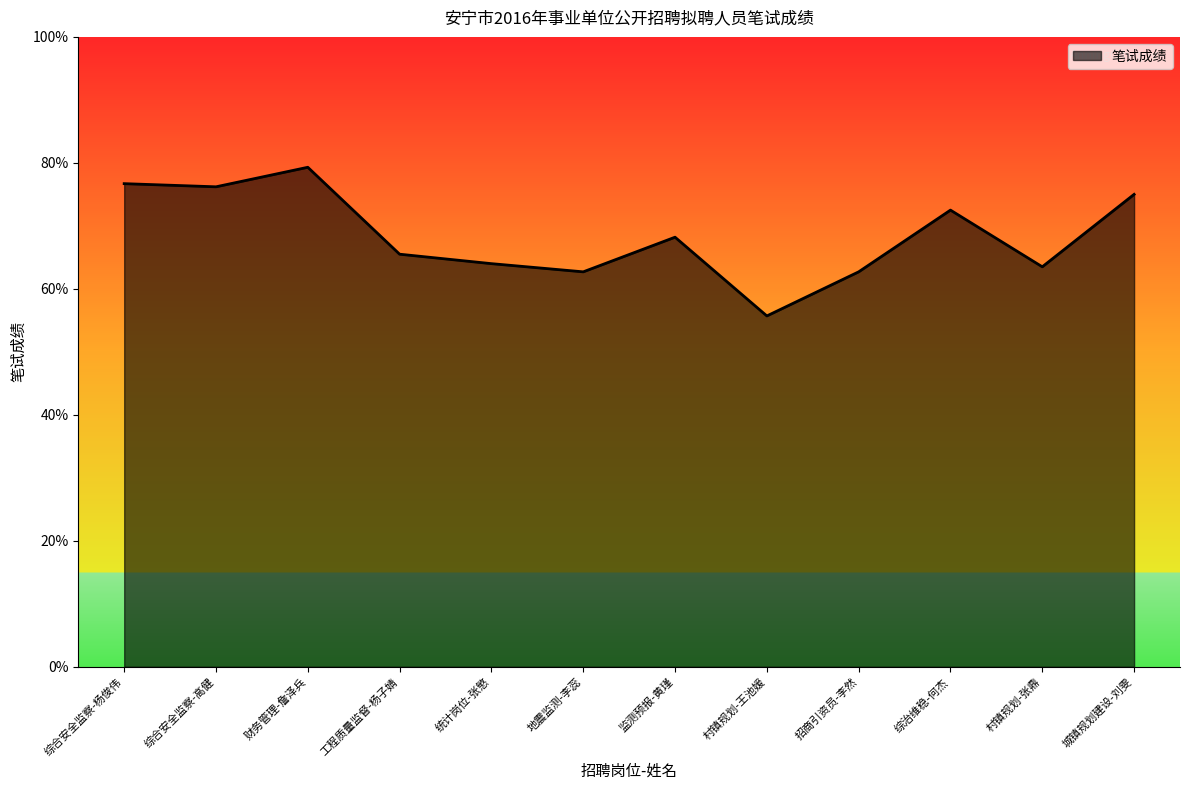

Reading left to right, list all the values displayed in this chart.

综合安全监察-杨俊伟=76.7	综合安全监察-高健=76.2	财务管理-詹泽兵=79.3	工程质量监督-杨子婧=65.5	统计岗位-张慜=64.0	地震监测-李蕊=62.7	监测预报-黄瑾=68.2	村镇规划-王池媛=55.7	招商引资员-李然=62.7	综治维稳-何杰=72.5	村镇规划-张鼎=63.5	城镇规划建设-刘雯=75.0